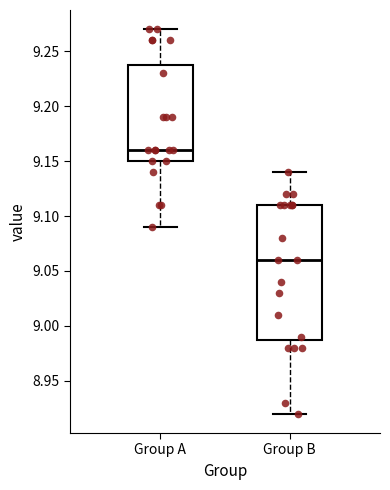

Which box is the tallest, from its lower edge to its upper edge?

Group B